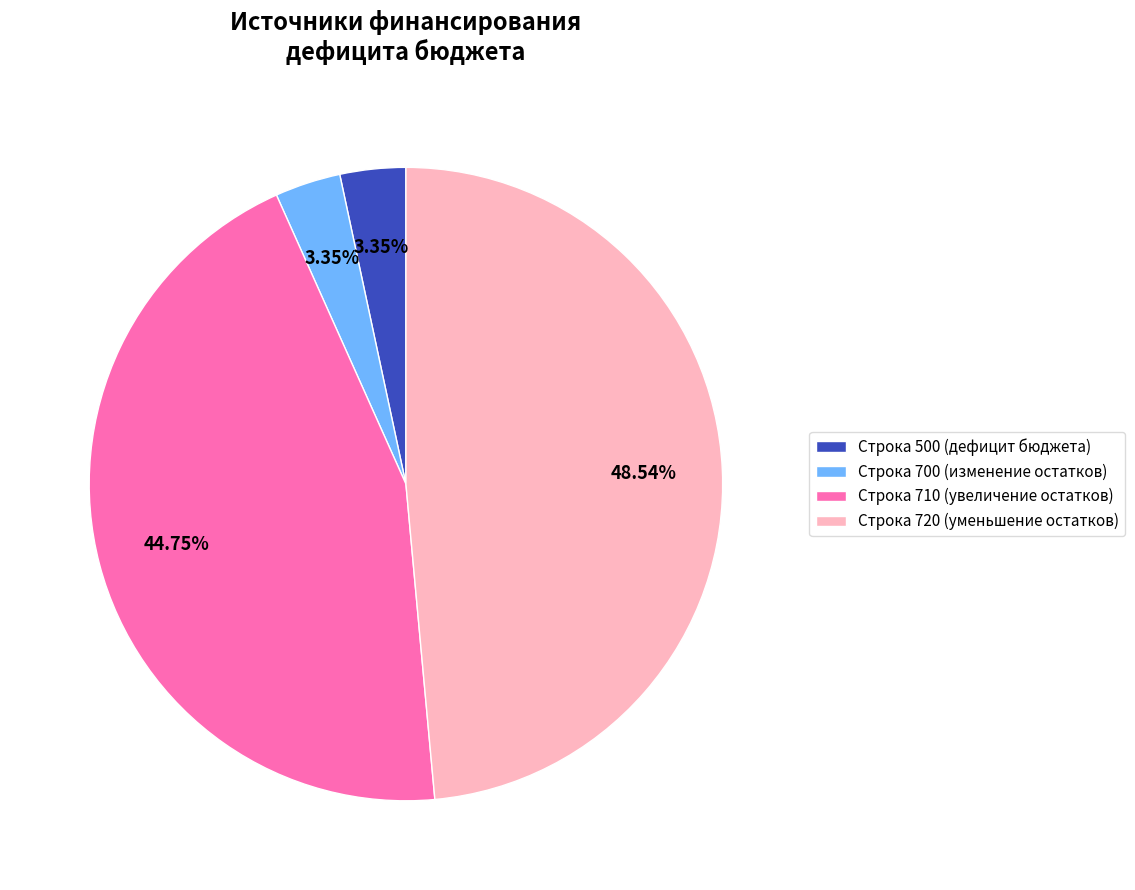

Is the sum of Строка 710 (увеличение остатков) and Строка 500 (дефицит бюджета) greater than half?

No